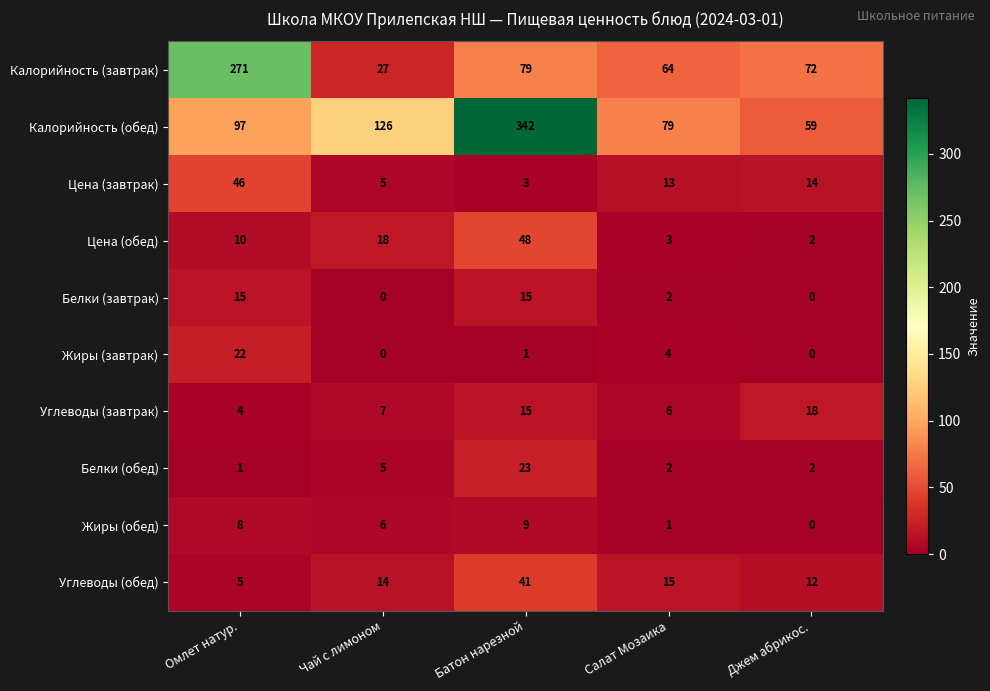

Is it true that Белки (обед) equals 23 at Батон нарезной?

True